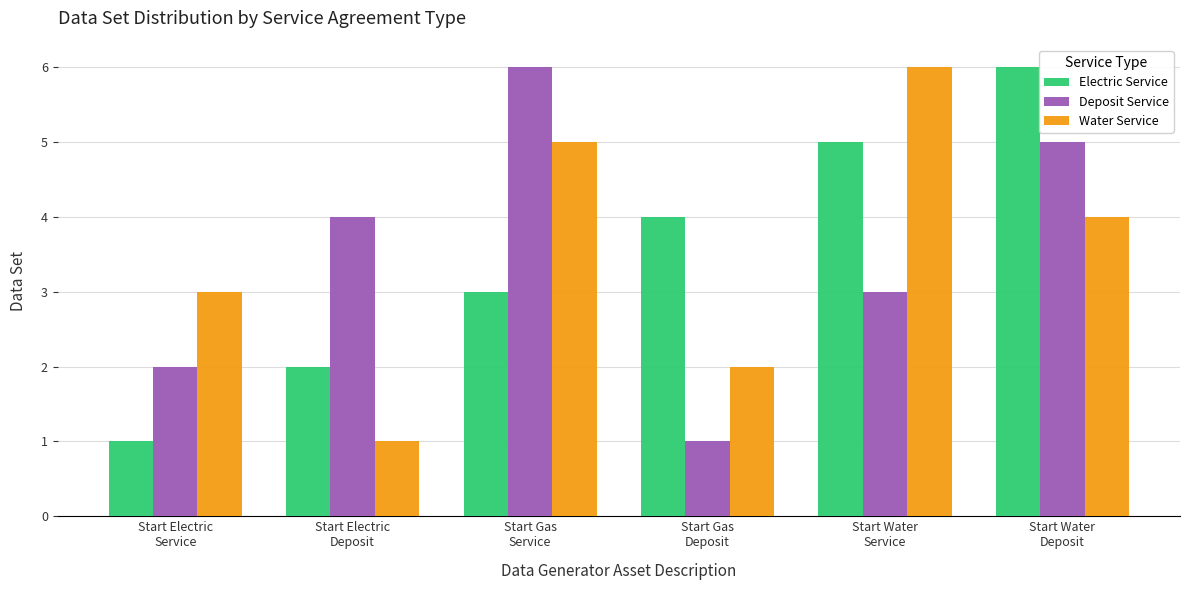

Reading left to right, list all the values displayed in this chart.

Electric Service: 1	2	3	4	5	6
Deposit Service: 2	4	6	1	3	5
Water Service: 3	1	5	2	6	4